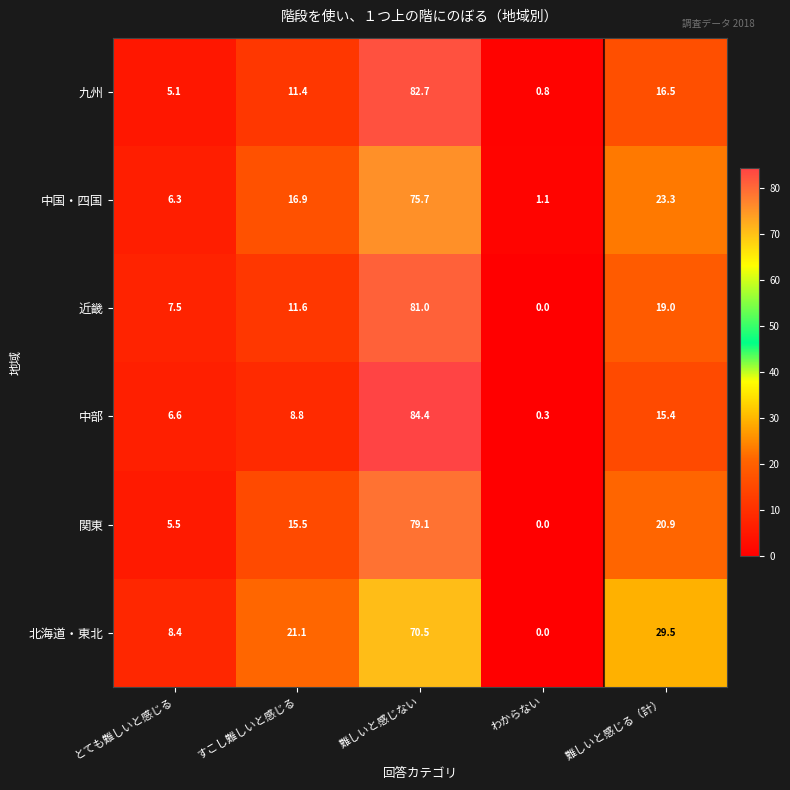

Between すこし難しいと感じる and 難しいと感じる（計）, which series saw the biggest shift?

北海道・東北